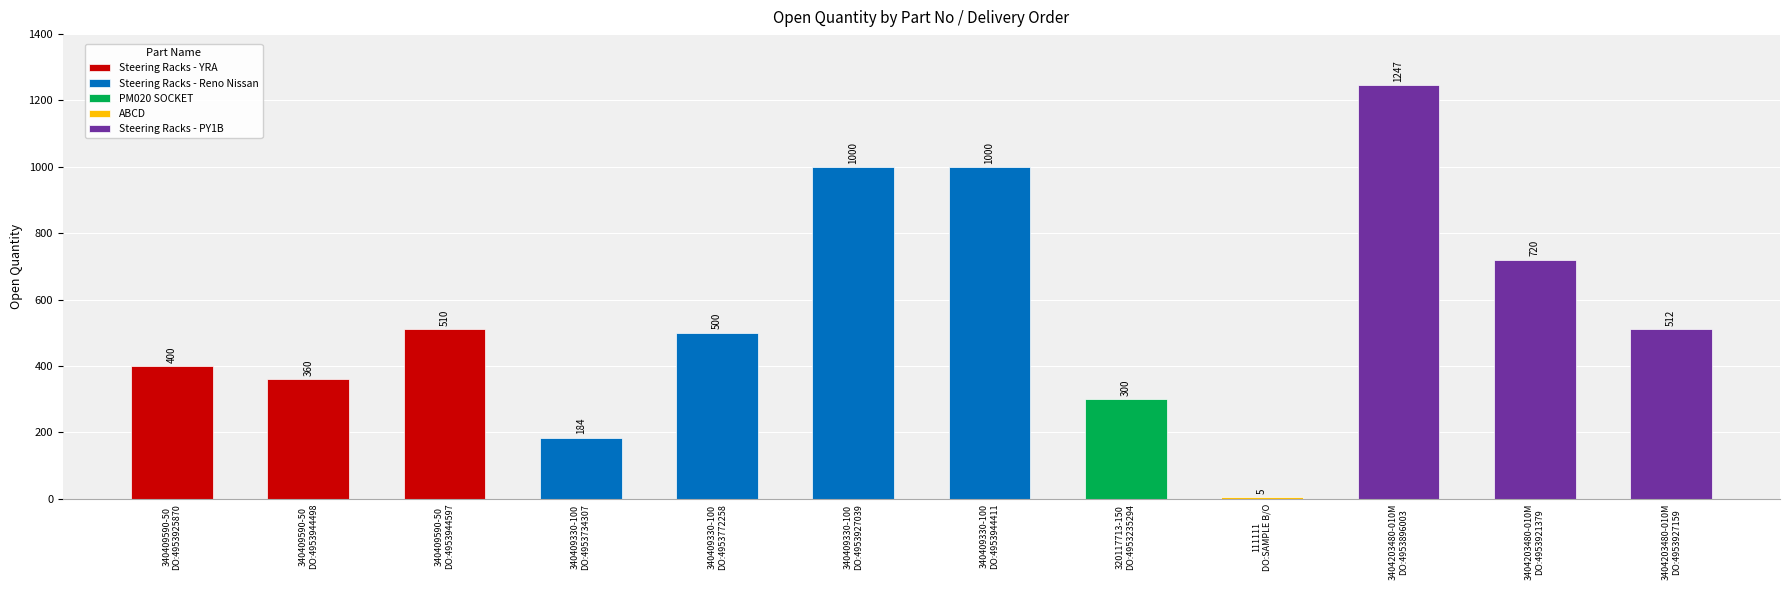

Are the bars grouped side by side (vs. stacked)?

No